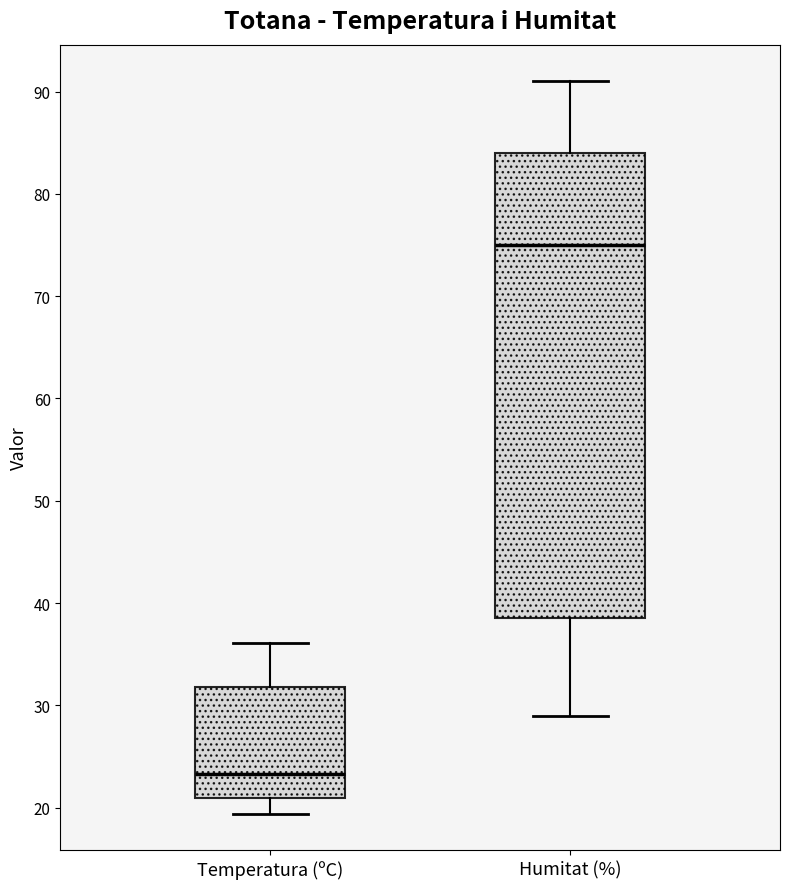

Reading left to right, read every box against the y-axis: the position of its median line, the range the box covers, and the ends of its whiskers. The values are not printed on the chart, so give them approximately, as read against the axis.

Temperatura (ºC): median 23, box 21 to 32, whiskers 19 to 36
Humitat (%): median 75, box 39 to 84, whiskers 29 to 91